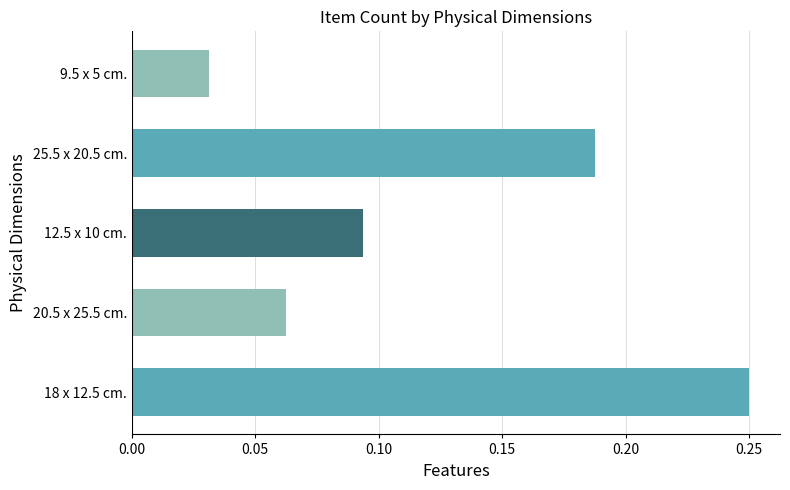

What is the sum of the values at 18 x 12.5 cm. and 12.5 x 10 cm.?

0.3